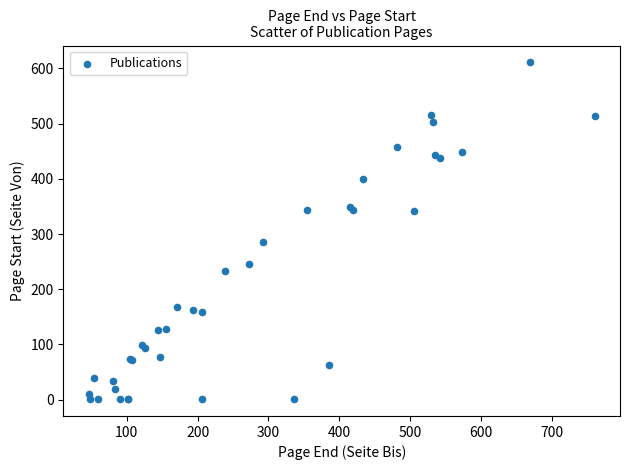

What Y value in the scatter plot is closest to 306?

285